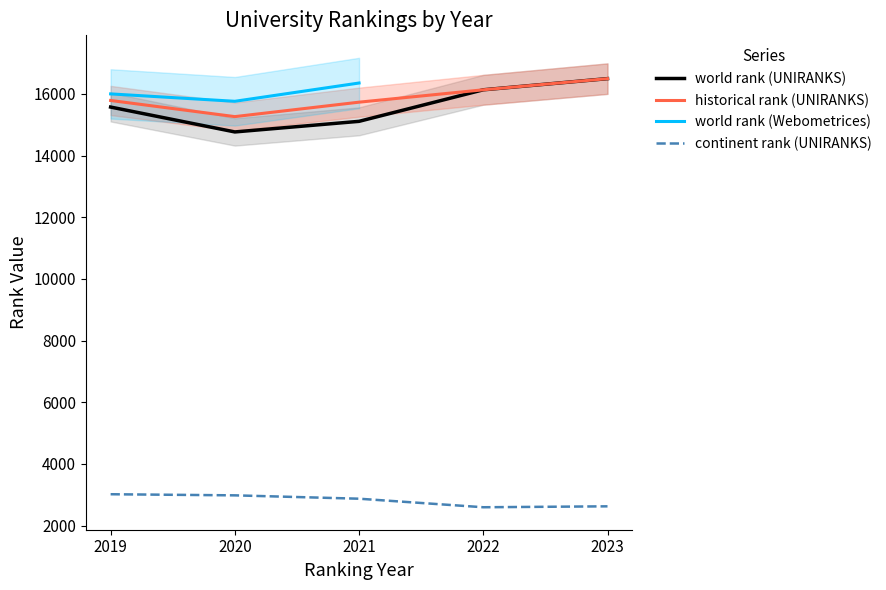

Is the value of continent rank (UNIRANKS) at 2022 greater than the value of world rank (UNIRANKS) at 2022?

No